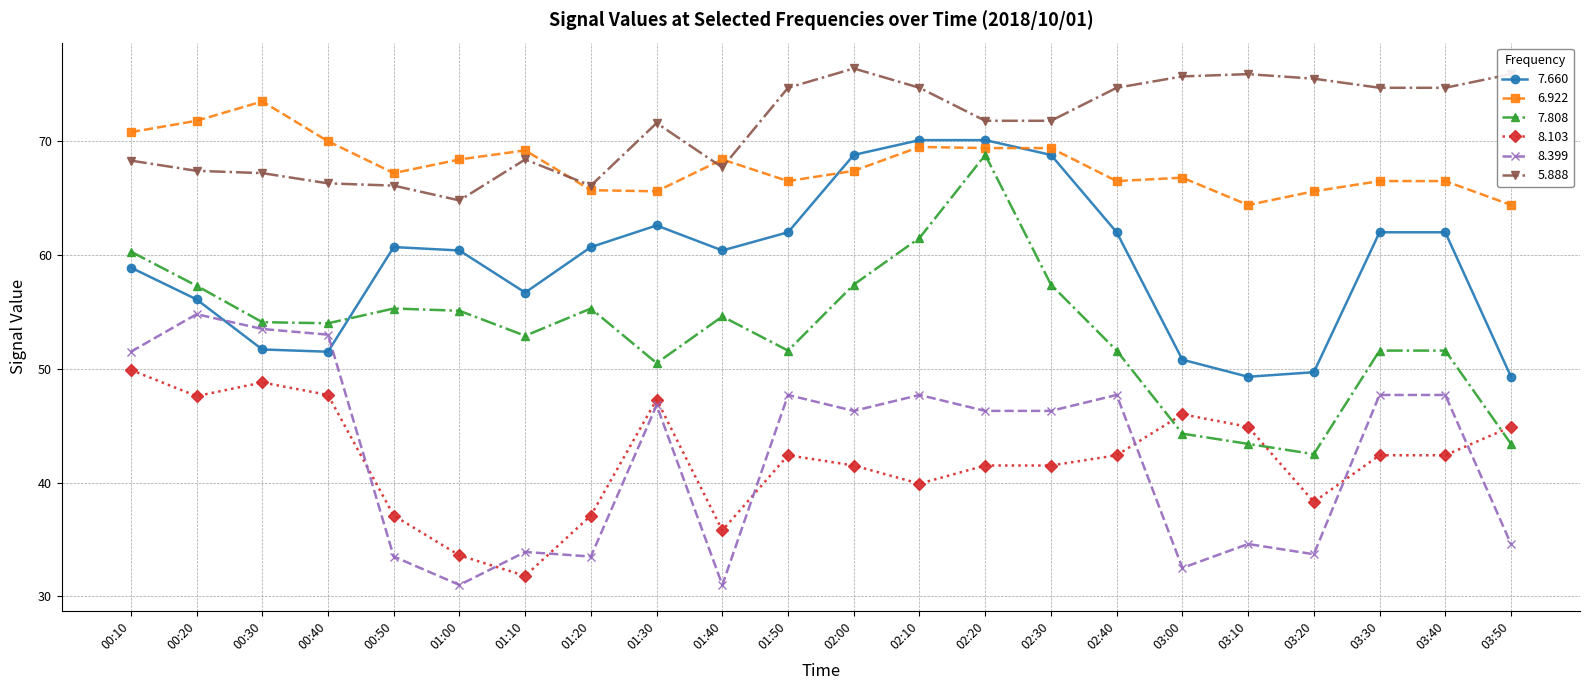

At which category is the sum across all series the highest?

02:20